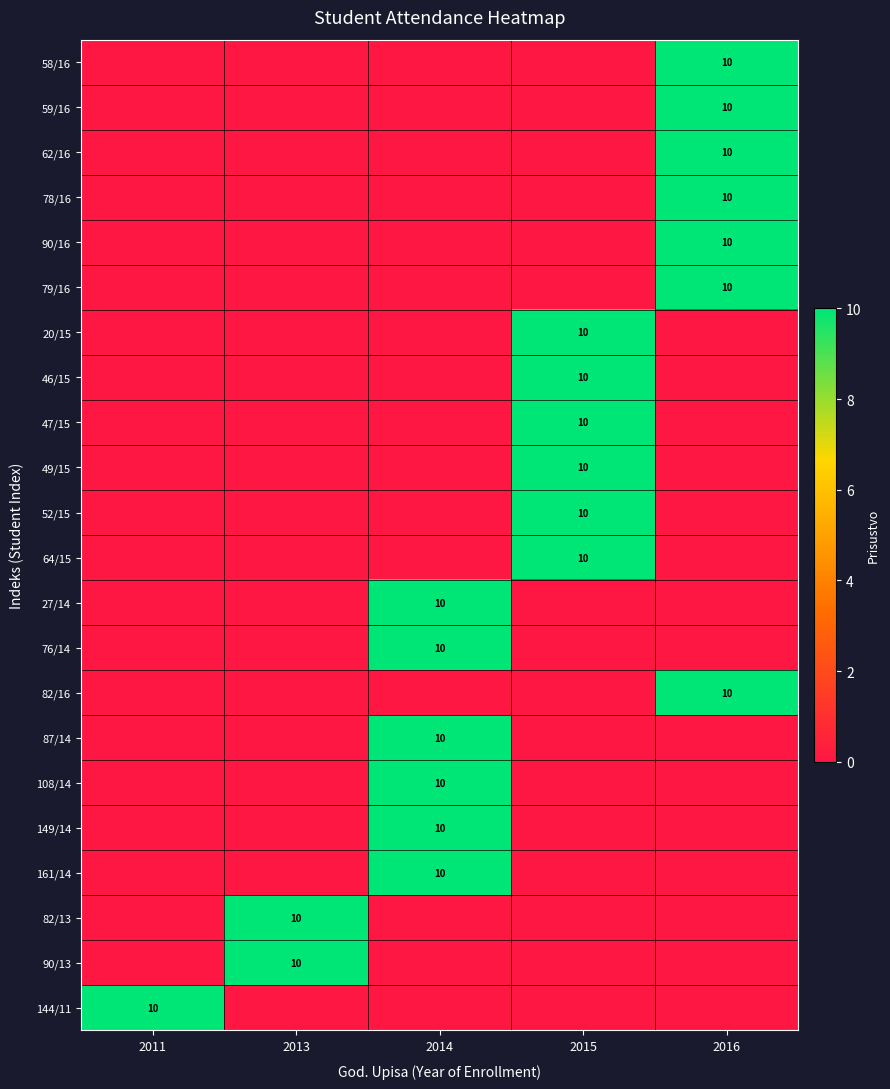

The 47/15 series shows 10 at 2015. True or false?

True